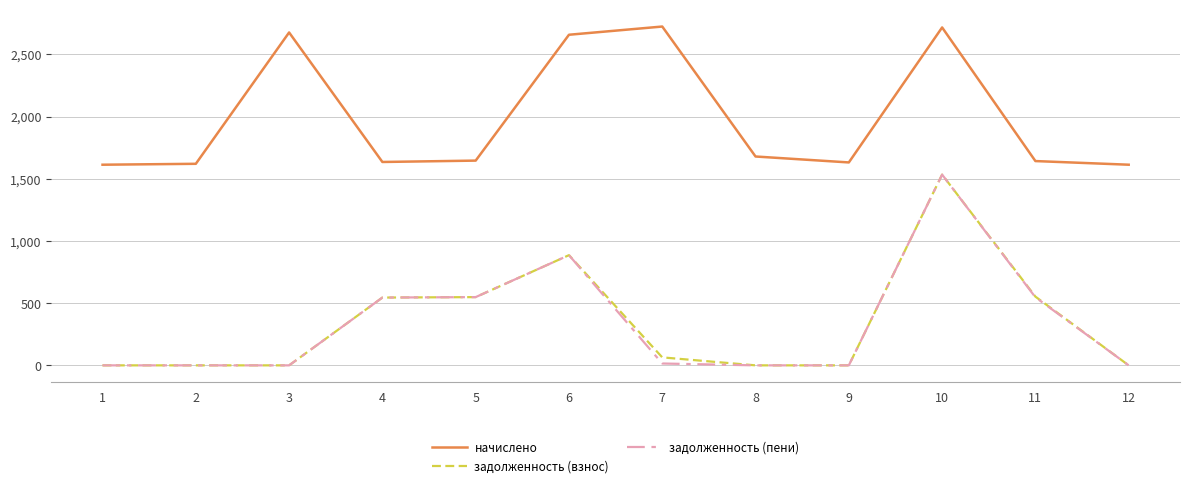

At which category is the sum across all series the highest?

10